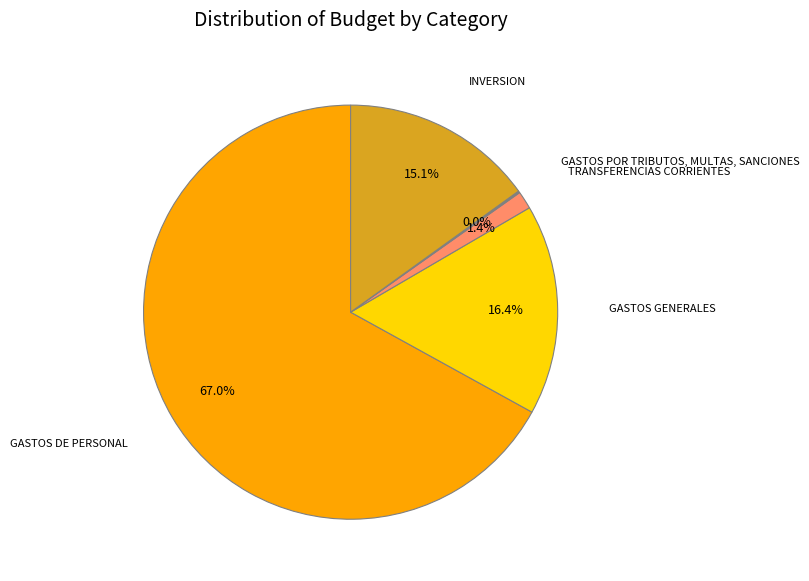

Count the number of slices in the pie.

5